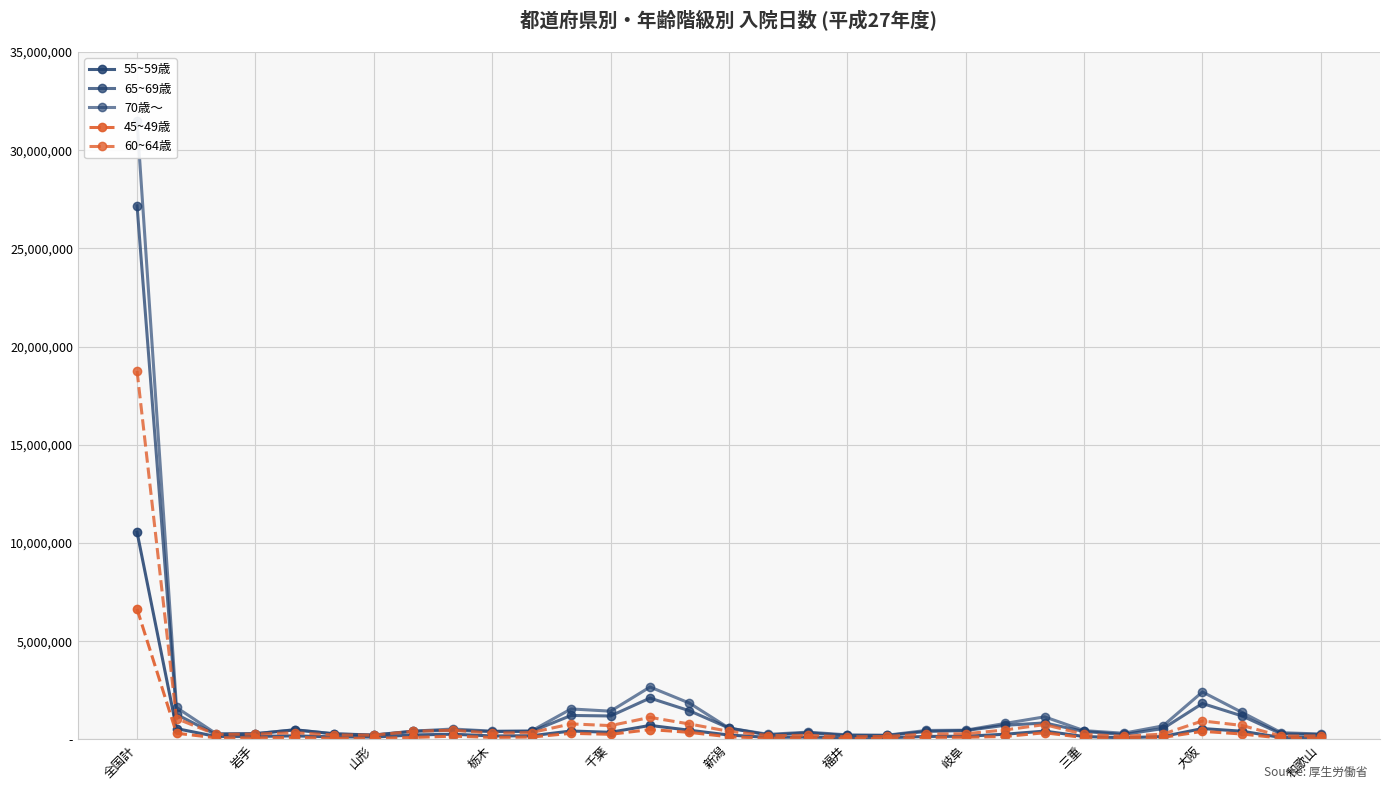

The 65~69歳 series shows 333741 at 和歌山. True or false?

False